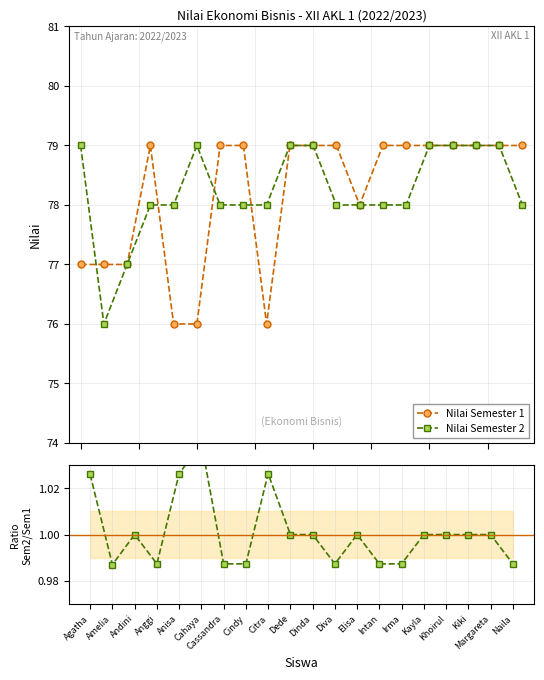

List the series in order of their peak value, highest first.

Nilai Semester 1, Nilai Semester 2, Sem2 / Sem1